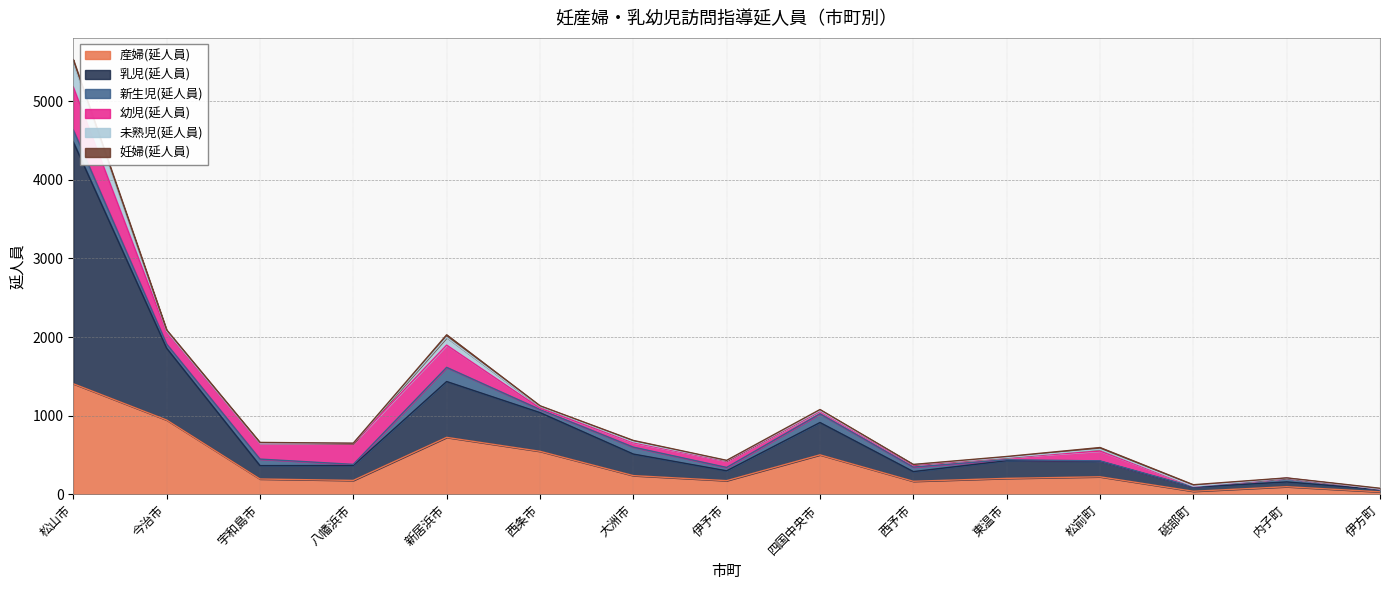

At how many categories does at least one series exceed 819?

2